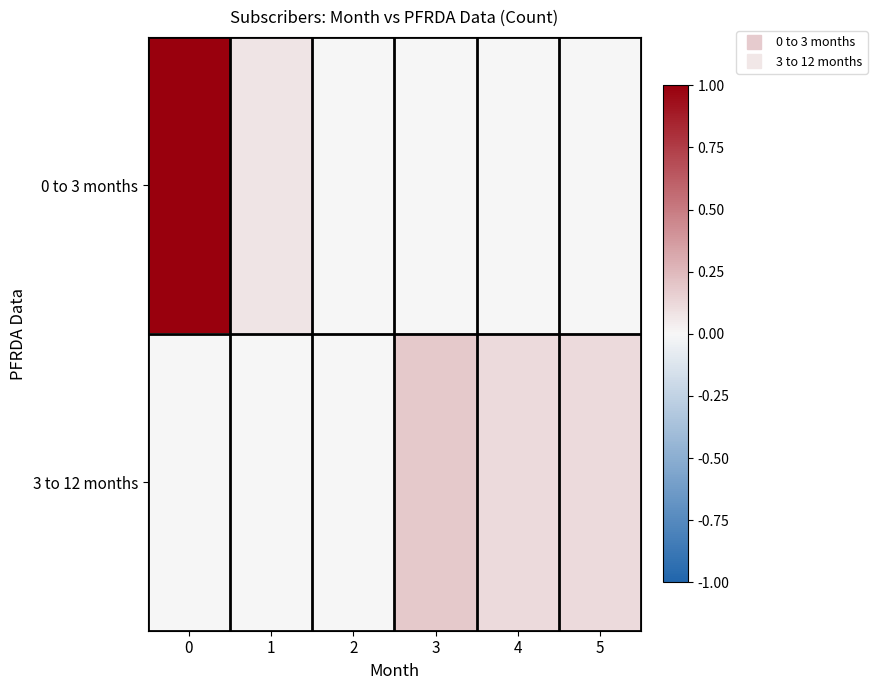

Which series has the widest spread of values?

0 to 3 months